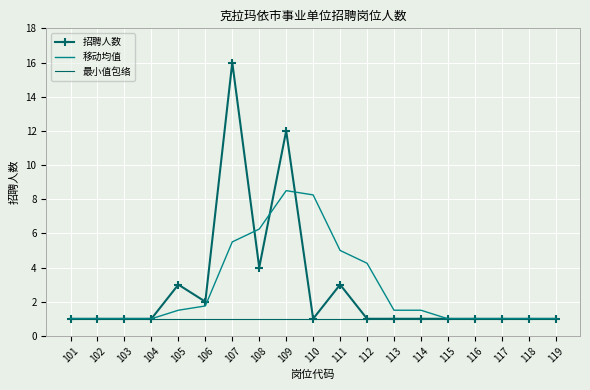

What are all the series names shown in the legend?

招聘人数, 移动均值, 最小值包络